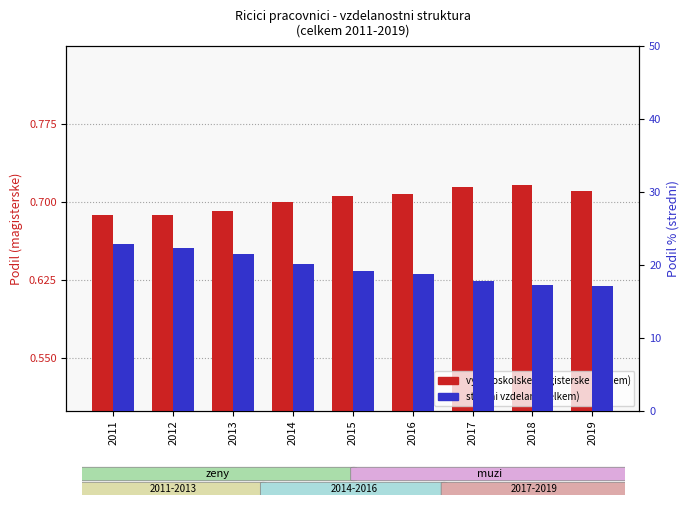

Between 2013 and 2018, which series saw the biggest shift?

stredni vzdelani (celkem)